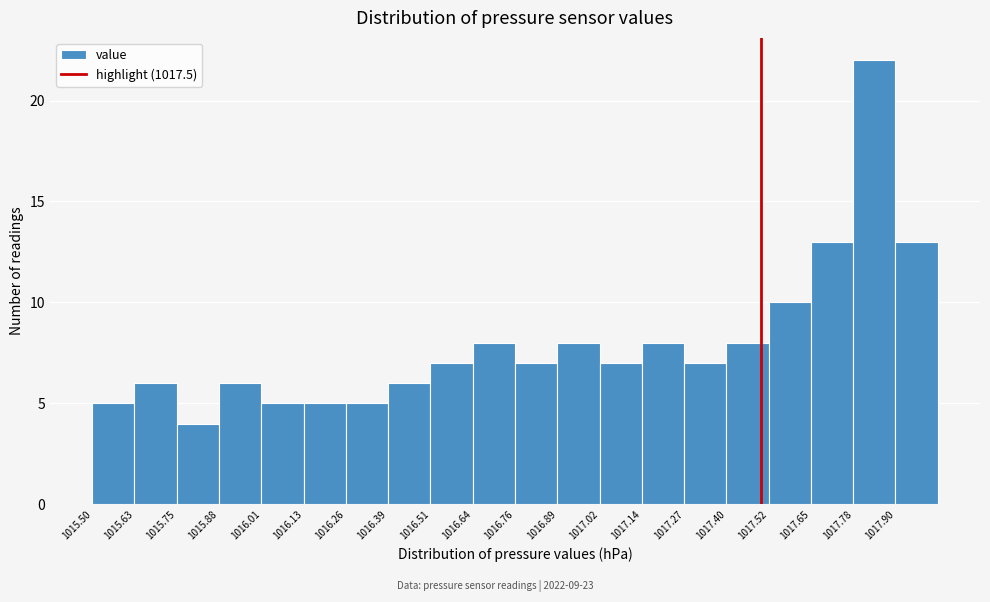

Reading left to right, transcribe this chart: for each bar, give the range it covers on the x-axis and its height. Neither the bar edges nor the heights are printed on the chart, so give them approximately, as read against the axes.

1015.50 to 1015.62: 5
1015.62 to 1015.76: 6
1015.76 to 1015.88: 4
1015.88 to 1016.00: 6
1016.00 to 1016.14: 5
1016.14 to 1016.26: 5
1016.26 to 1016.38: 5
1016.38 to 1016.52: 6
1016.52 to 1016.64: 7
1016.64 to 1016.76: 8
1016.76 to 1016.90: 7
1016.90 to 1017.02: 8
1017.02 to 1017.14: 7
1017.14 to 1017.28: 8
1017.28 to 1017.40: 7
1017.40 to 1017.52: 8
1017.52 to 1017.66: 10
1017.66 to 1017.78: 13
1017.78 to 1017.90: 22
1017.90 to 1018.04: 13